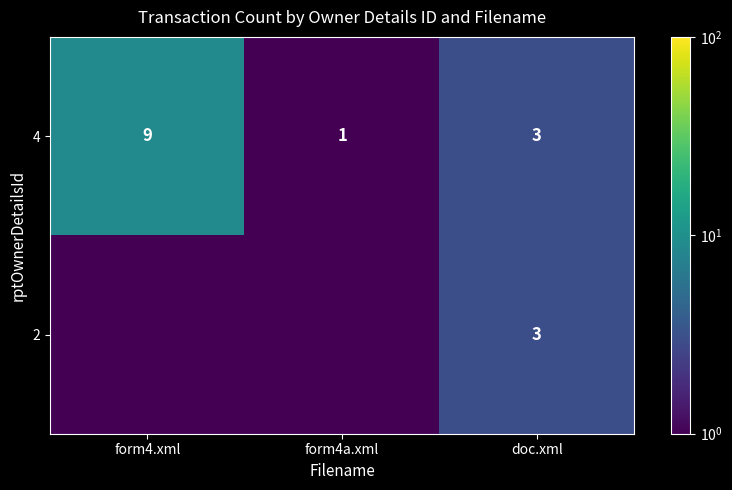

At which label is 4 closest to 5?

doc.xml